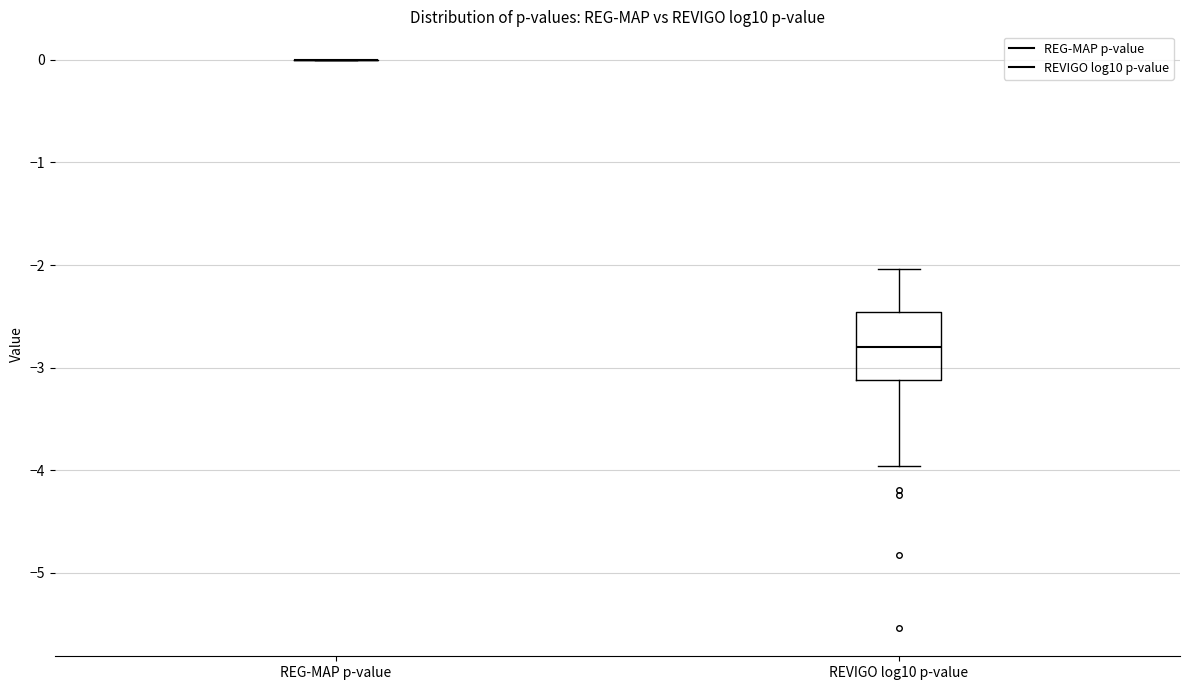

Reading left to right, read every box against the y-axis: the position of its median line, the range the box covers, and the ends of its whiskers. The values are not printed on the chart, so give them approximately, as read against the axis.

REG-MAP p-value: box collapsed to a line at 0.0, whiskers 0.0 to 0.0
REVIGO log10 p-value: median -2.8, box -3.1 to -2.5, whiskers -4.0 to -2.0